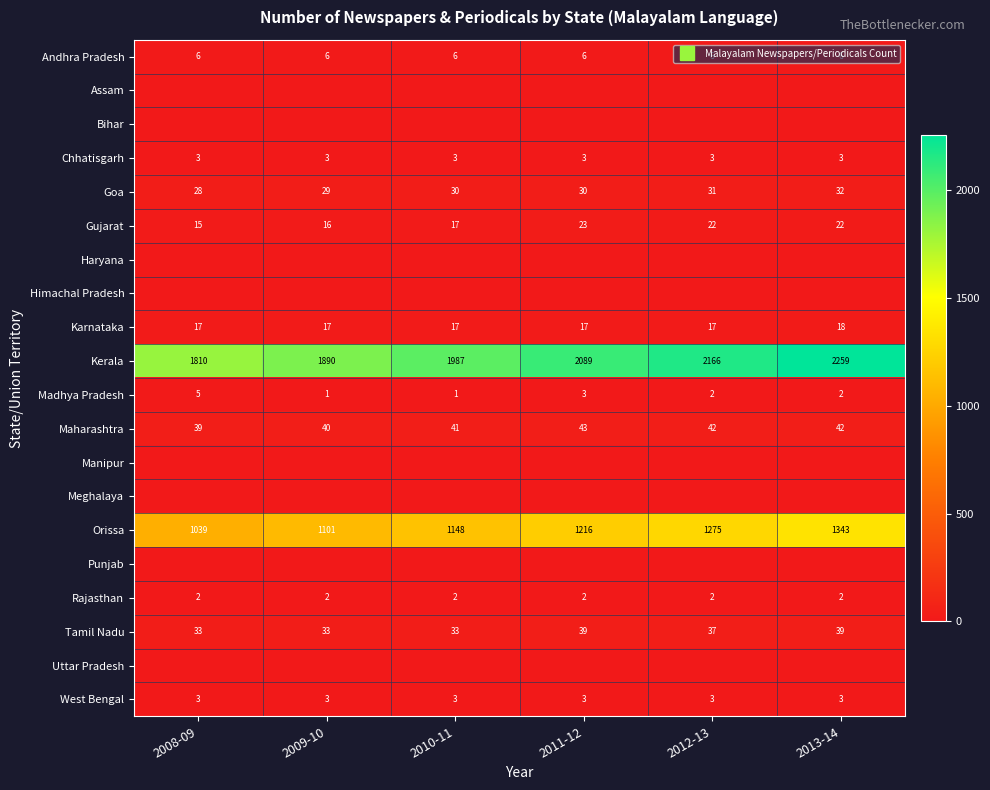

At 2008-09, list the series in order from smallest to largest.

Assam, Bihar, Haryana, Himachal Pradesh, Manipur, Meghalaya, Punjab, Uttar Pradesh, Rajasthan, Chhatisgarh, West Bengal, Madhya Pradesh, Andhra Pradesh, Gujarat, Karnataka, Goa, Tamil Nadu, Maharashtra, Orissa, Kerala